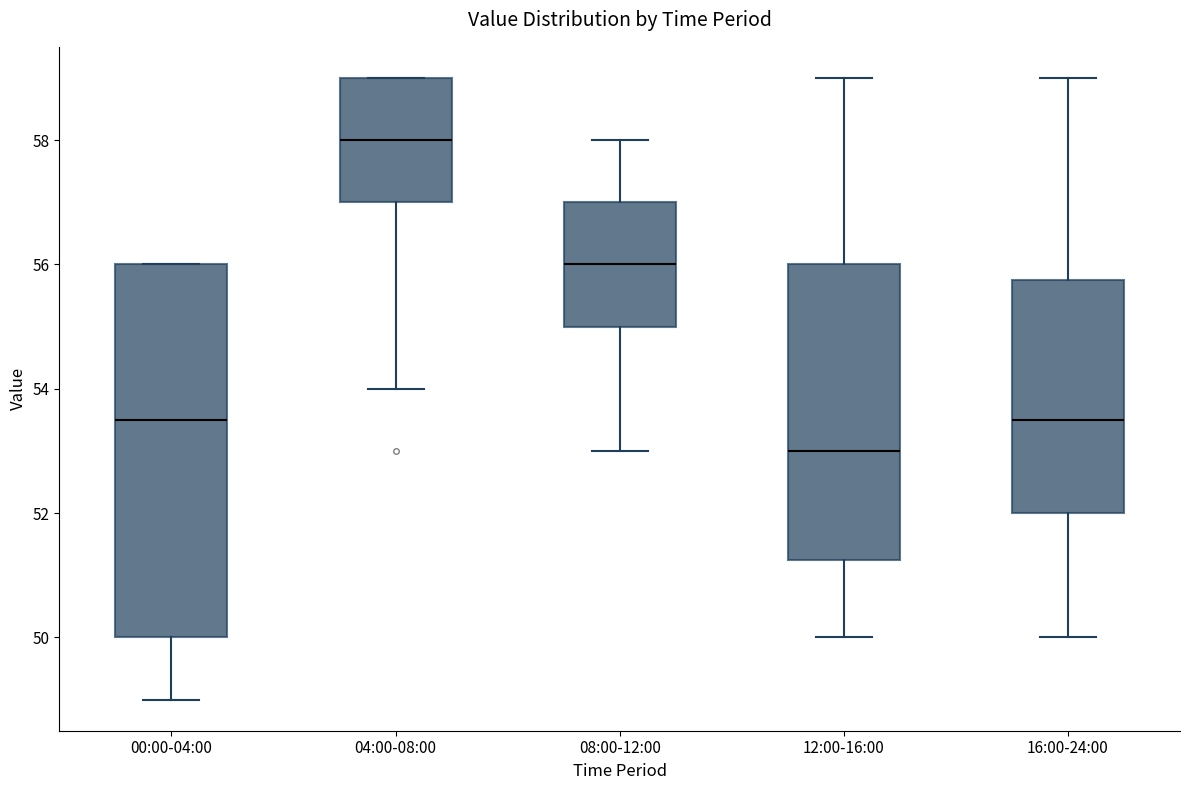

Reading left to right, transcribe this box plot: for each box, give where its median line is, the range the box spans, and where its two whiskers end, as read against the y-axis. The values are not printed on the chart, so give them approximately, as read against the axis.

00:00-04:00: median 53.6, box 50.0 to 56.0, whiskers 49.0 to 56.0
04:00-08:00: median 58.0, box 57.0 to 59.0, whiskers 54.0 to 59.0
08:00-12:00: median 56.0, box 55.0 to 57.0, whiskers 53.0 to 58.0
12:00-16:00: median 53.0, box 51.2 to 56.0, whiskers 50.0 to 59.0
16:00-24:00: median 53.6, box 52.0 to 55.8, whiskers 50.0 to 59.0